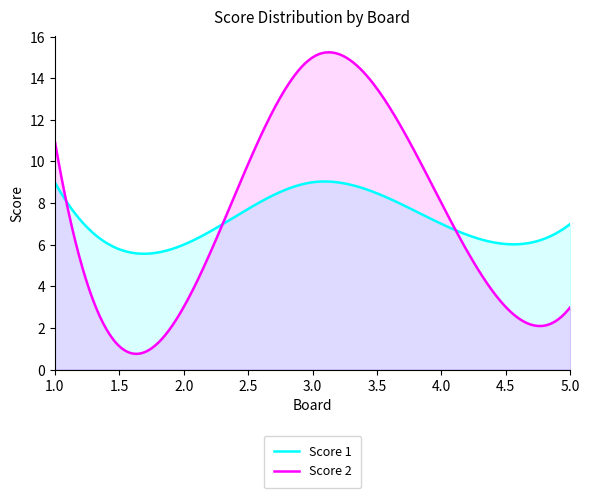

What are all the series names shown in the legend?

Score 1, Score 2